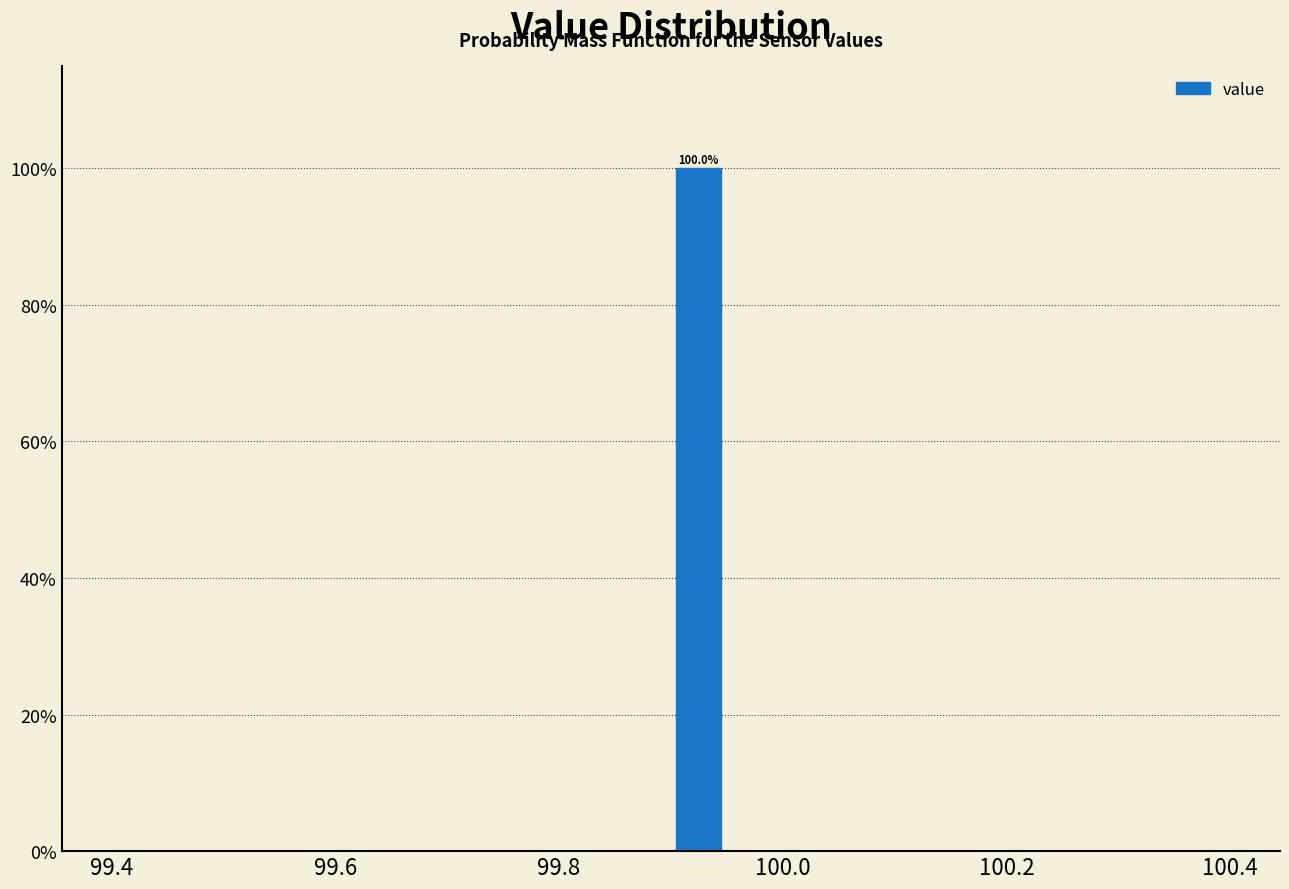

Read against the x-axis, roughly where is the centre of the tallest bar?

99.92